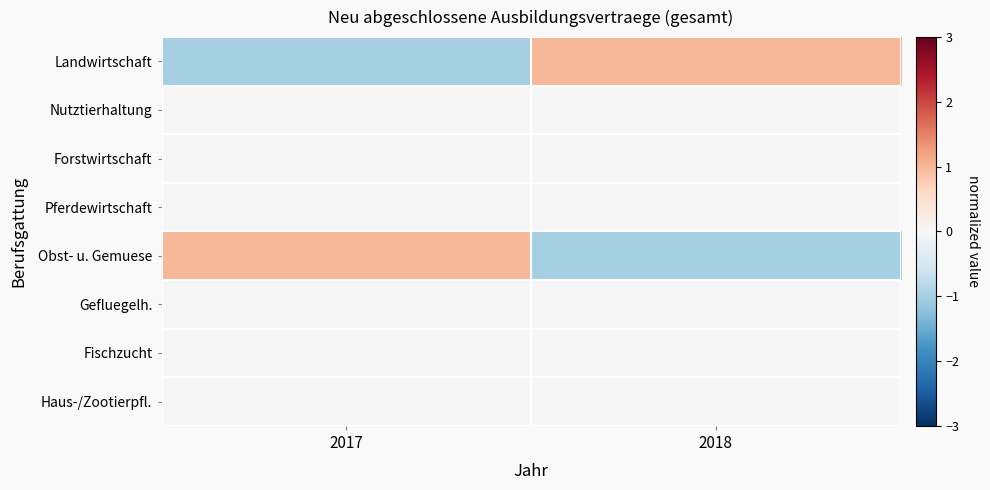

Rank the series by their maximum value, from lowest to highest.

Nutztierhaltung, Forstwirtschaft, Pferdewirtschaft, Gefluegelh., Fischzucht, Haus-/Zootierpfl., Landwirtschaft, Obst- u. Gemuese